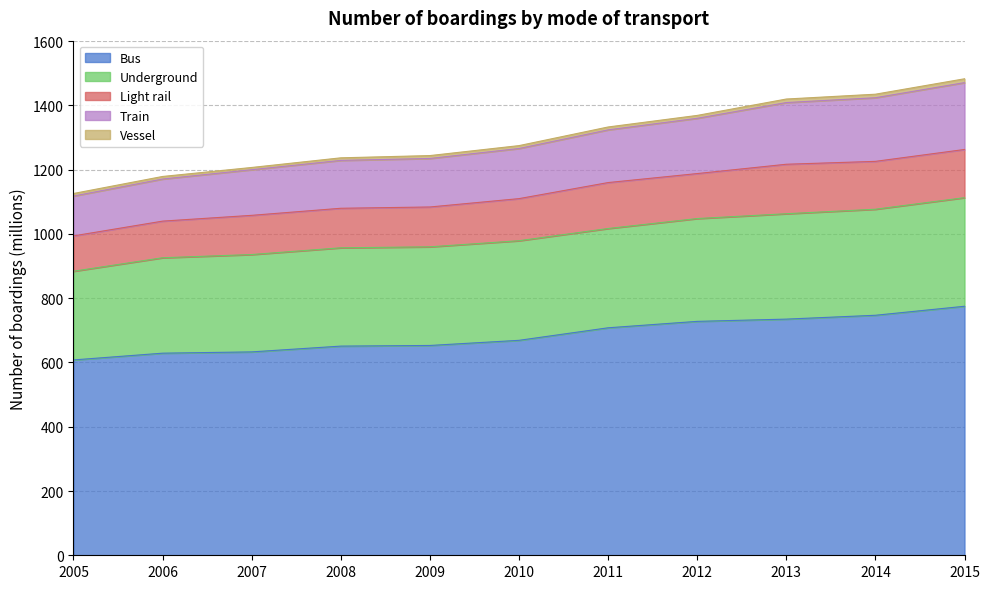

What is the approximate value of Light rail at 2007?

122